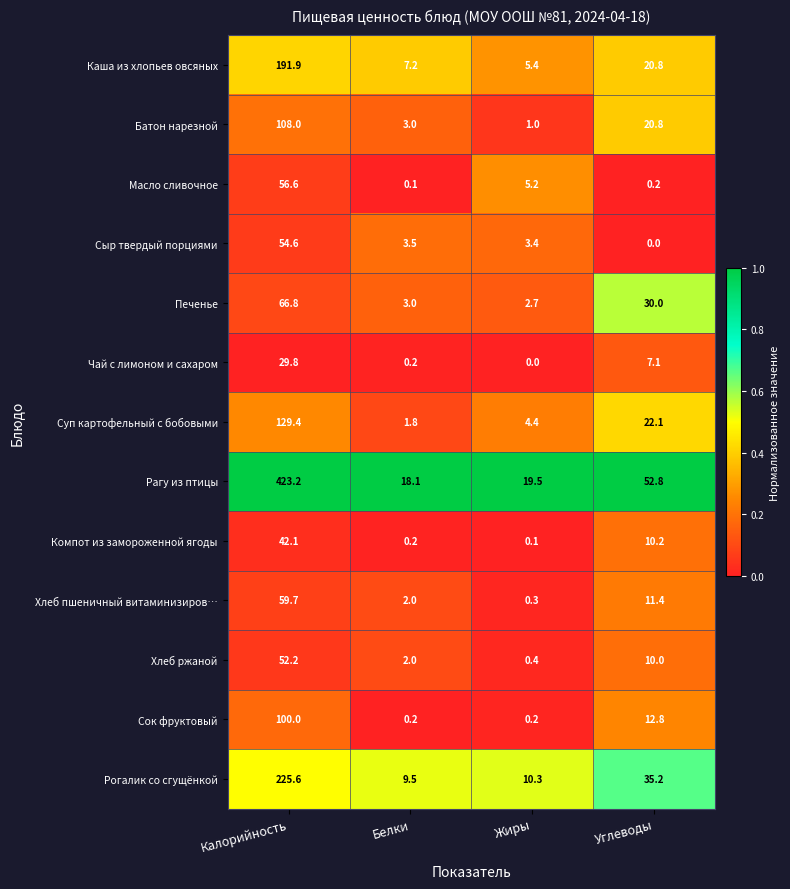

What is the total value across all series at Углеводы?

233.4